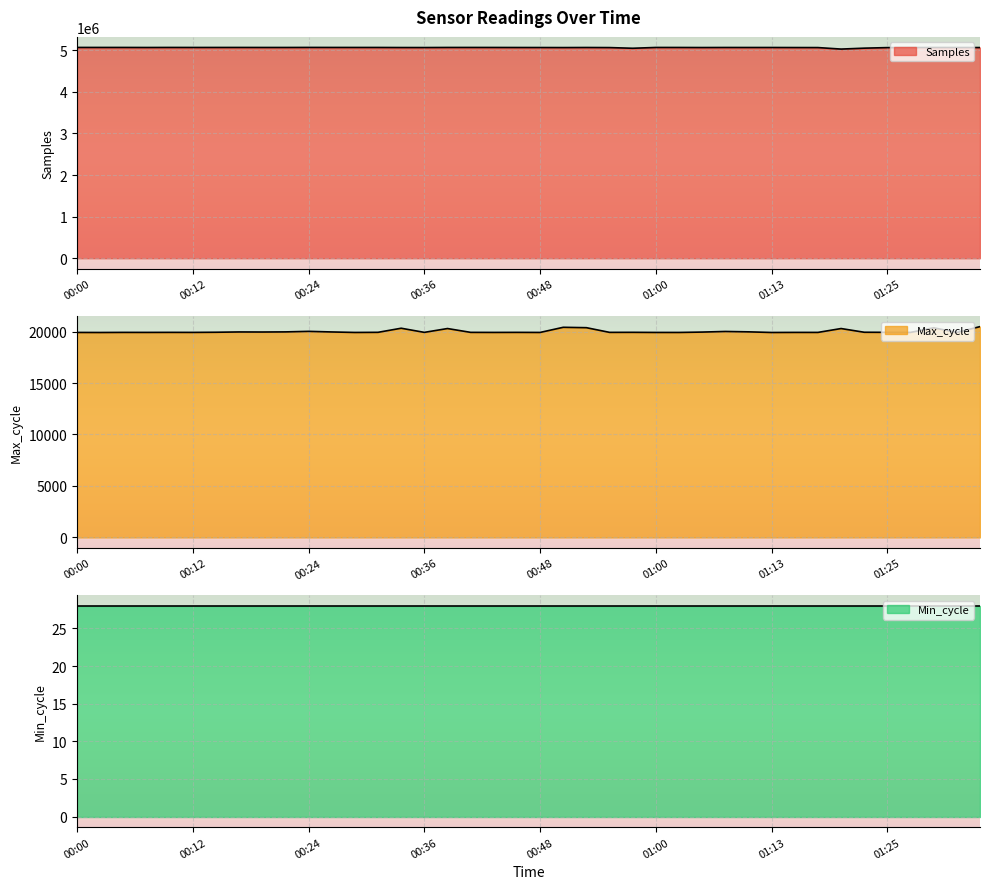

The value of Max_cycle at 00:21 is 30346. True or false?

False